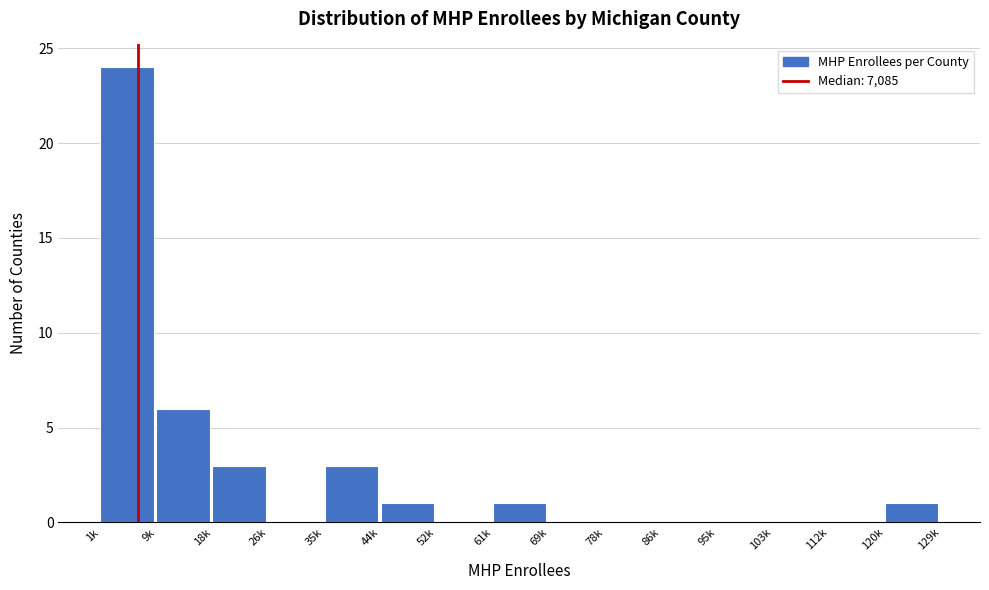

Reading left to right, list all the values displayed in this chart.

1k=24	9k=6	18k=3	26k=0	35k=3	44k=1	52k=0	61k=1	69k=0	78k=0	86k=0	95k=0	103k=0	112k=0	120k=1